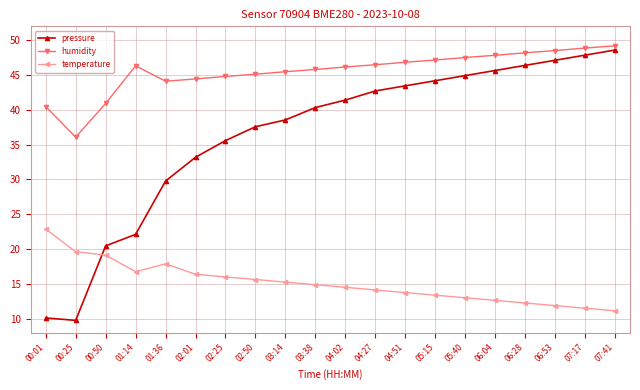

Which series changed the most between 00:25 and 03:38?

pressure